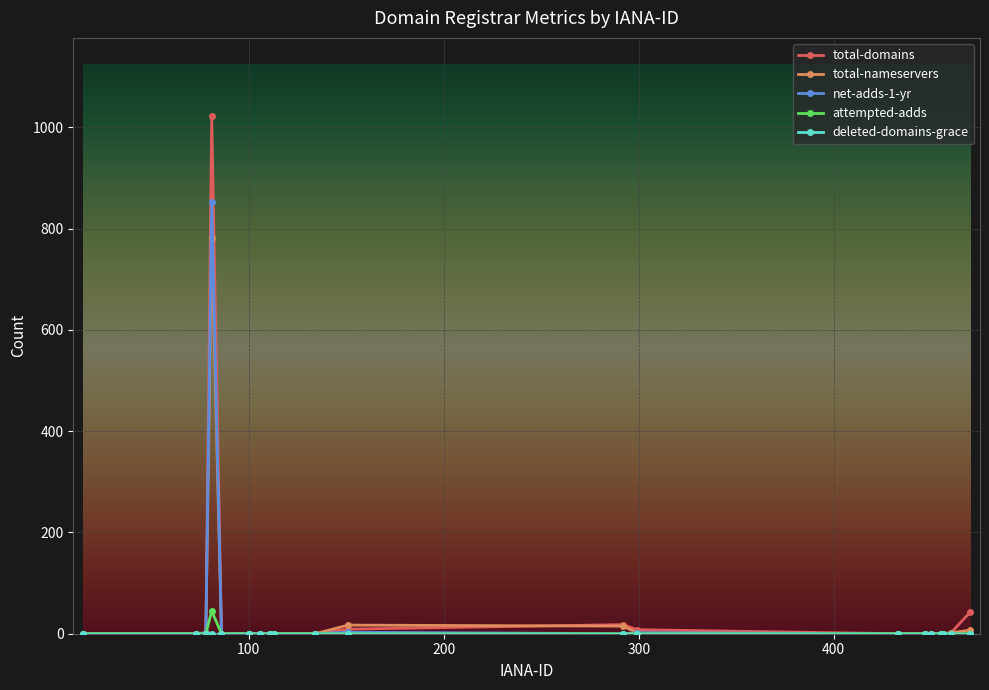

True or false: attempted-adds has more than 0 points higher than both neighbors.

True